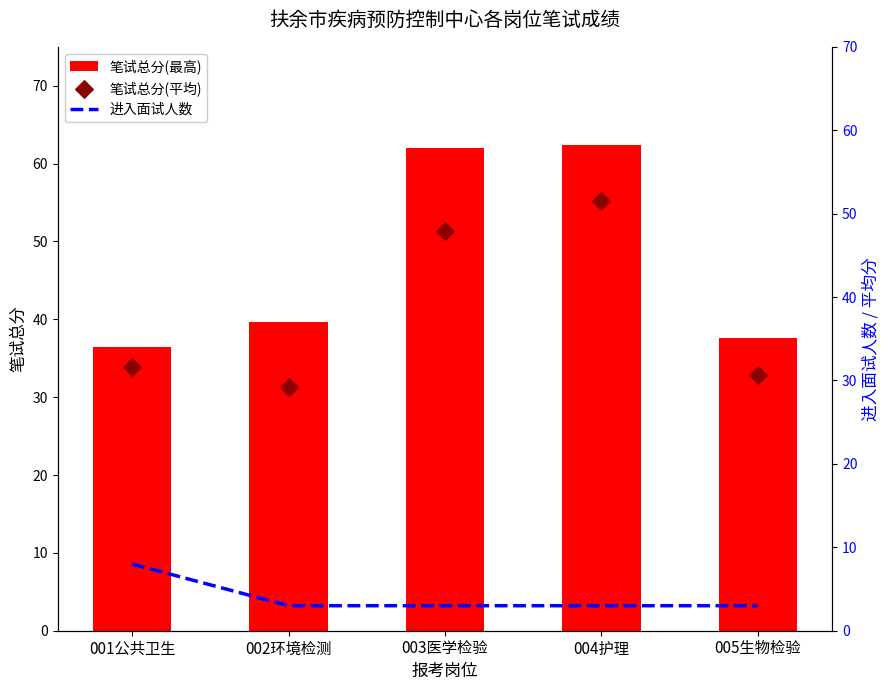

What are all the series names shown in the legend?

笔试总分(最高), 进入面试人数, 笔试总分(平均)